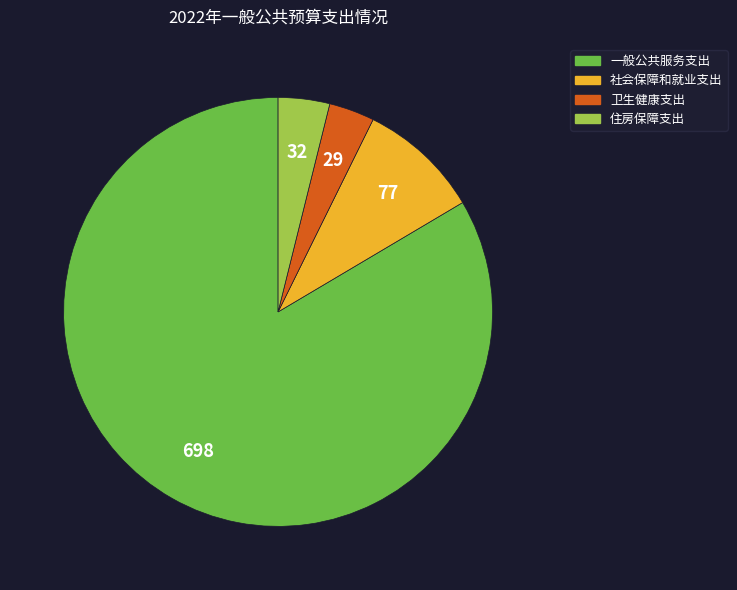

Which slice represents more than half of the pie?

一般公共服务支出